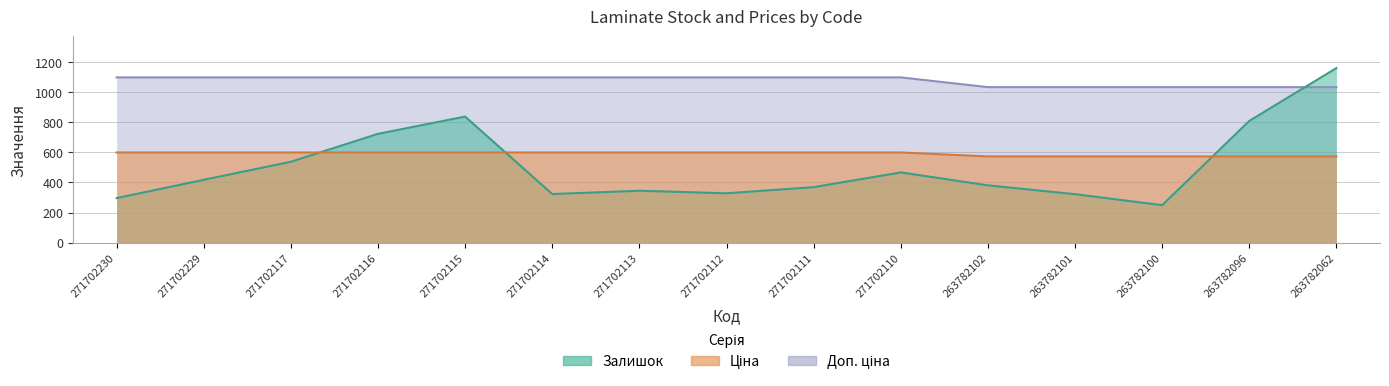

What is the total value across all series at 263782102?

1989.6